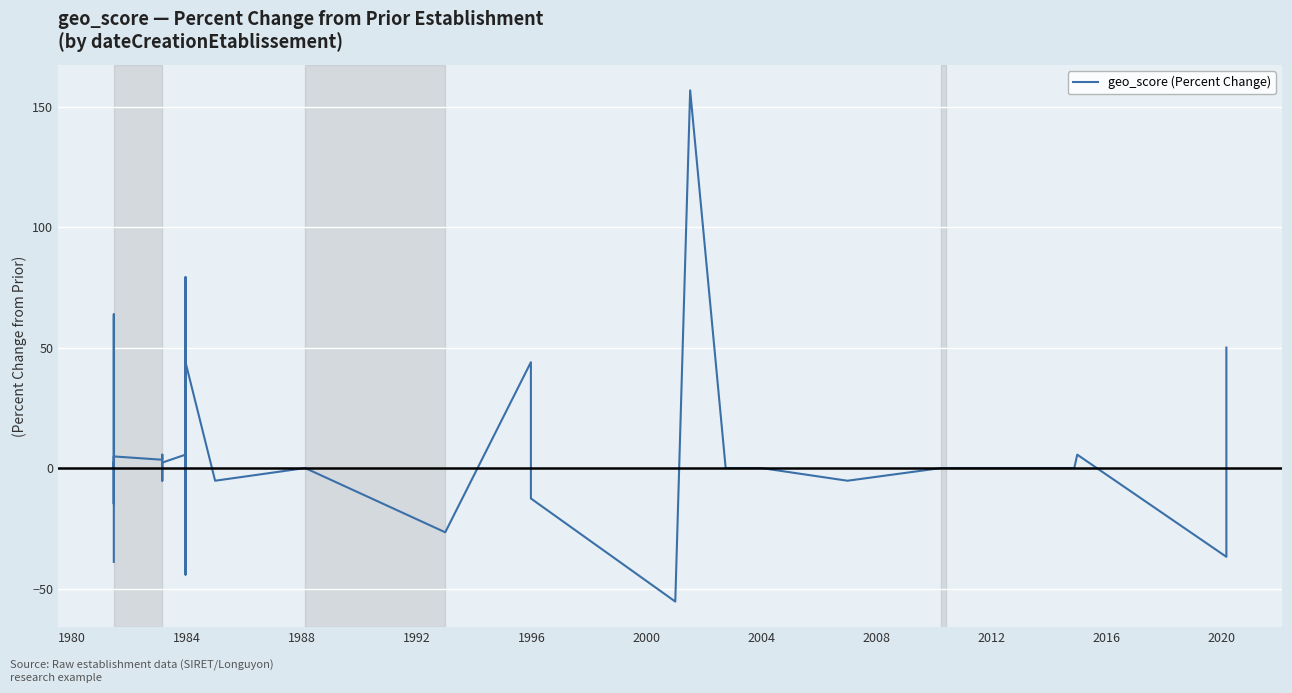

Count the number of values greater than 0.

13